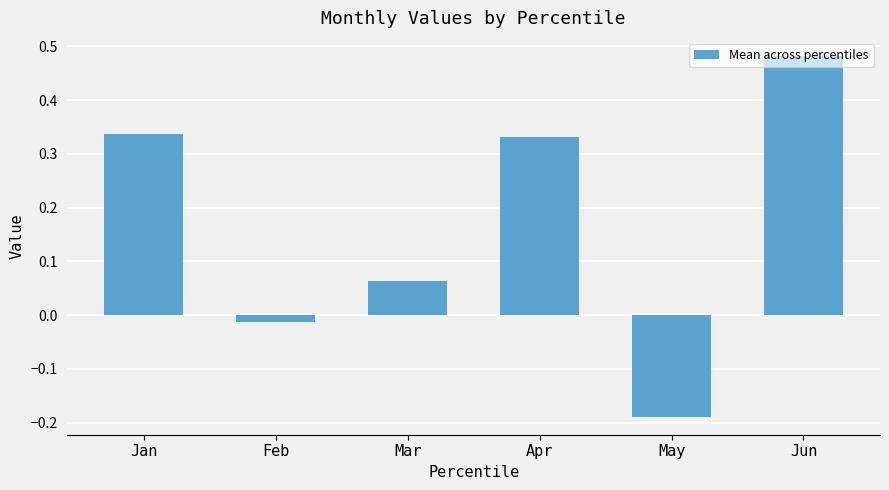

How many values are above zero?

4